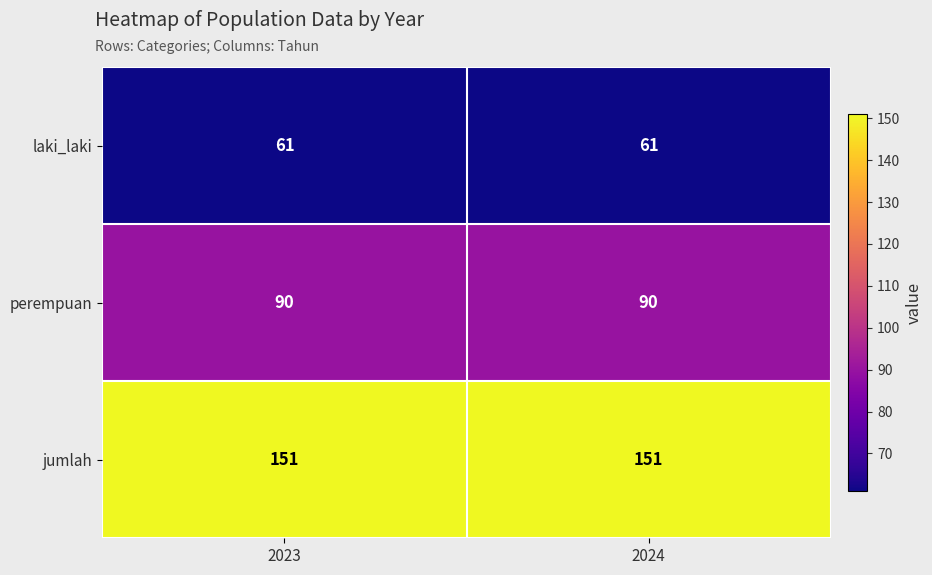

Is it true that jumlah equals 151 at 2024?

True